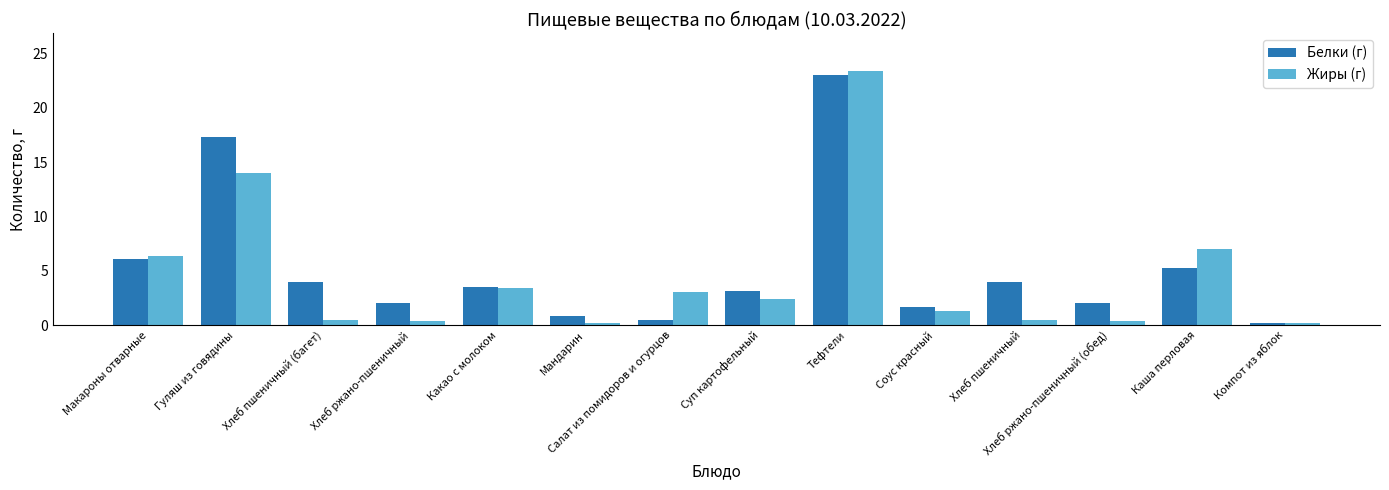

How many values in the Белки (г) series exceed 3?

8